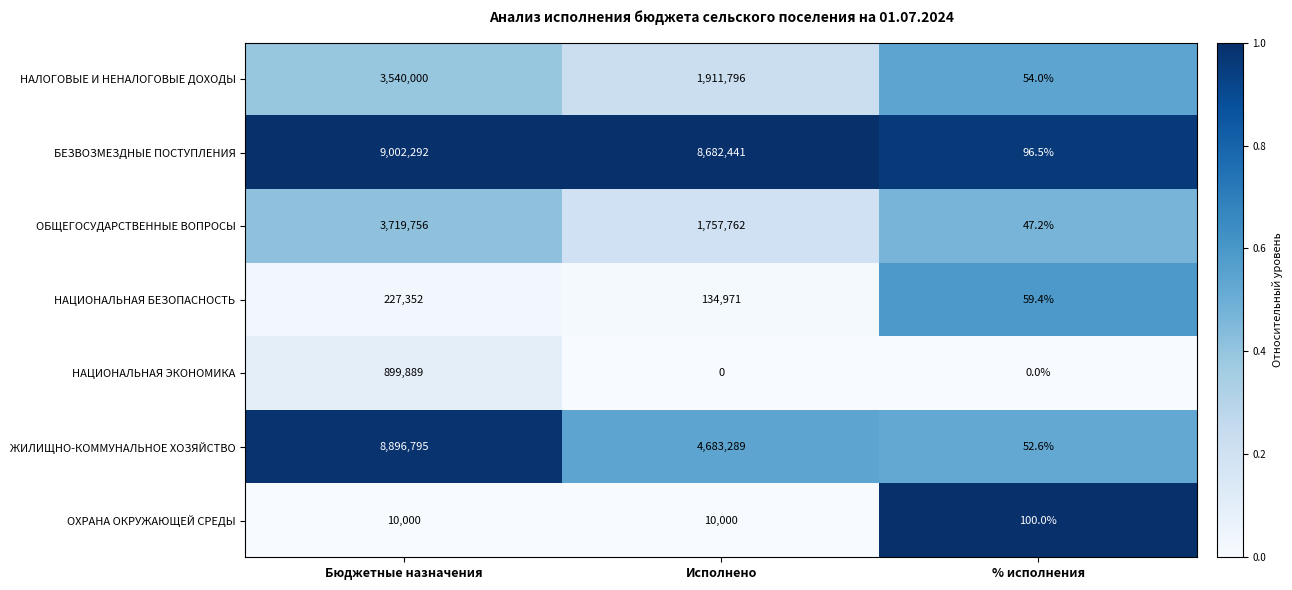

Reading left to right, extract all data points from this chart.

НАЛОГОВЫЕ И НЕНАЛОГОВЫЕ ДОХОДЫ: Бюджетные назначения=3540000.0	Исполнено=1911796.0	% исполнения=54.0
БЕЗВОЗМЕЗДНЫЕ ПОСТУПЛЕНИЯ: Бюджетные назначения=9002292.0	Исполнено=8682441.0	% исполнения=96.5
ОБЩЕГОСУДАРСТВЕННЫЕ ВОПРОСЫ: Бюджетные назначения=3719756.0	Исполнено=1757762.0	% исполнения=47.2
НАЦИОНАЛЬНАЯ БЕЗОПАСНОСТЬ: Бюджетные назначения=227352.0	Исполнено=134971.0	% исполнения=59.4
НАЦИОНАЛЬНАЯ ЭКОНОМИКА: Бюджетные назначения=899889.0	Исполнено=0.0	% исполнения=0.0
ЖИЛИЩНО-КОММУНАЛЬНОЕ ХОЗЯЙСТВО: Бюджетные назначения=8896795.0	Исполнено=4683289.0	% исполнения=52.6
ОХРАНА ОКРУЖАЮЩЕЙ СРЕДЫ: Бюджетные назначения=10000.0	Исполнено=10000.0	% исполнения=100.0